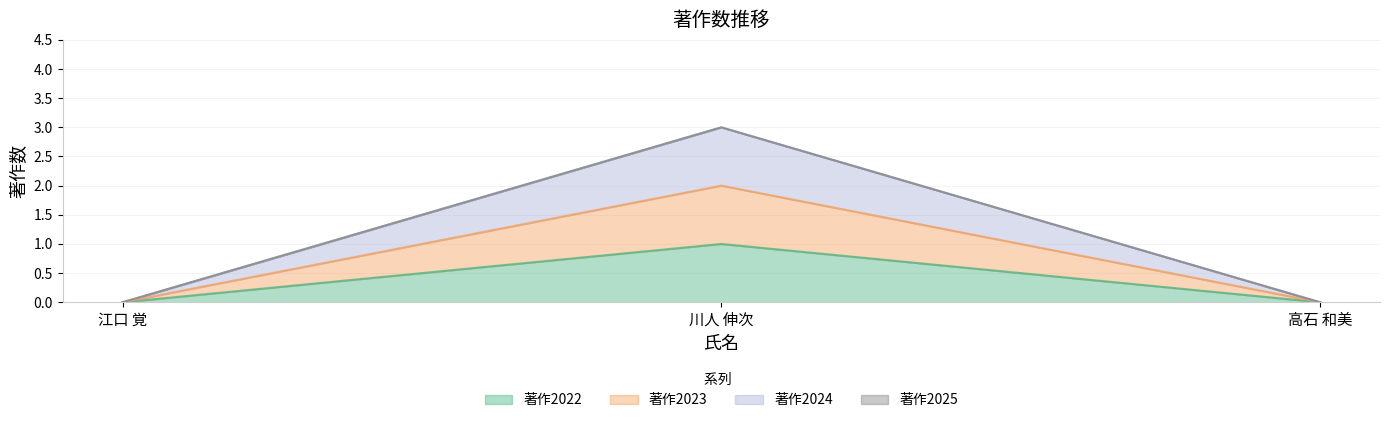

The value of 著作2024 at 高石 和美 is 1. True or false?

False